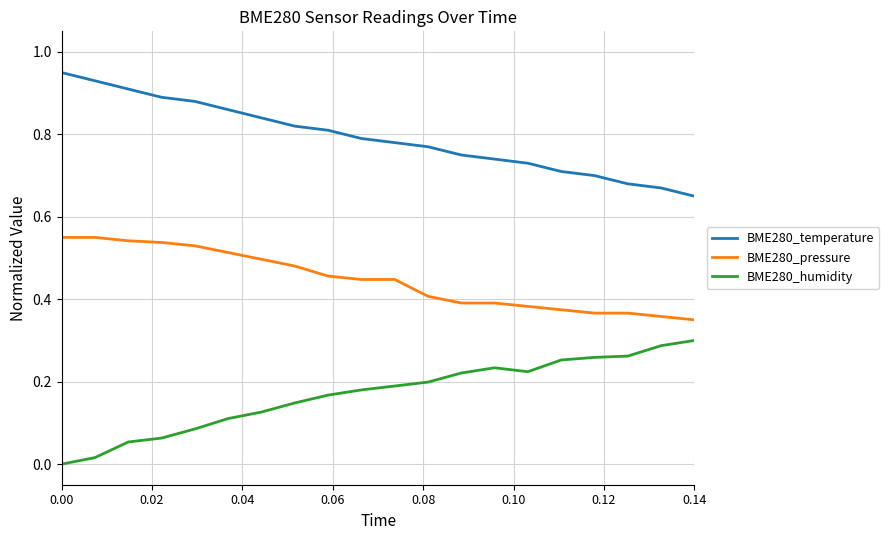

List the series in order of their overall mean, lowest first.

BME280_humidity, BME280_pressure, BME280_temperature